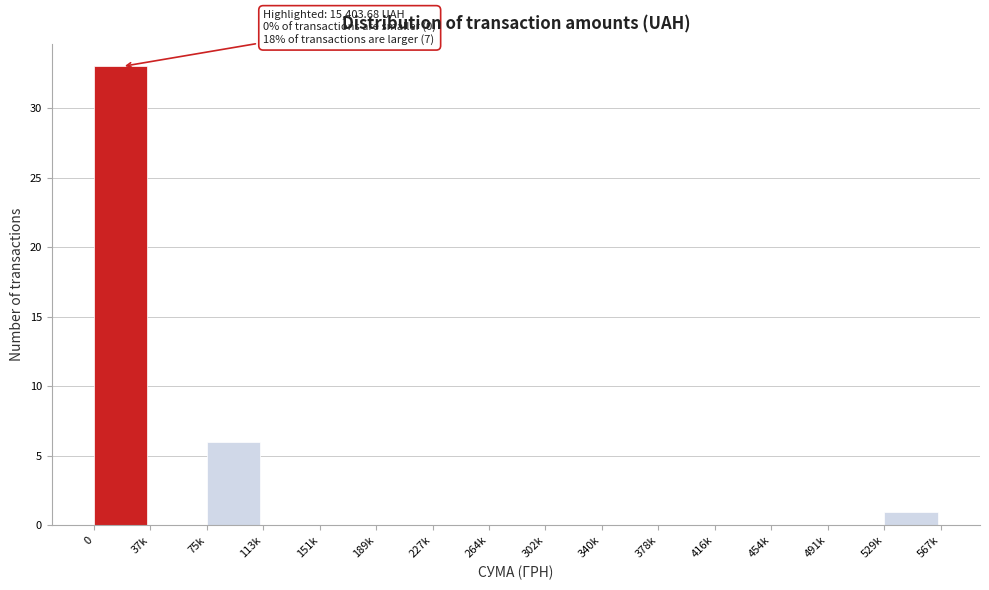

Reading right to left, extract all data points from this chart.

529k=1	491k=0	454k=0	416k=0	378k=0	340k=0	302k=0	264k=0	227k=0	189k=0	151k=0	113k=0	75k=6	37k=0	0=33